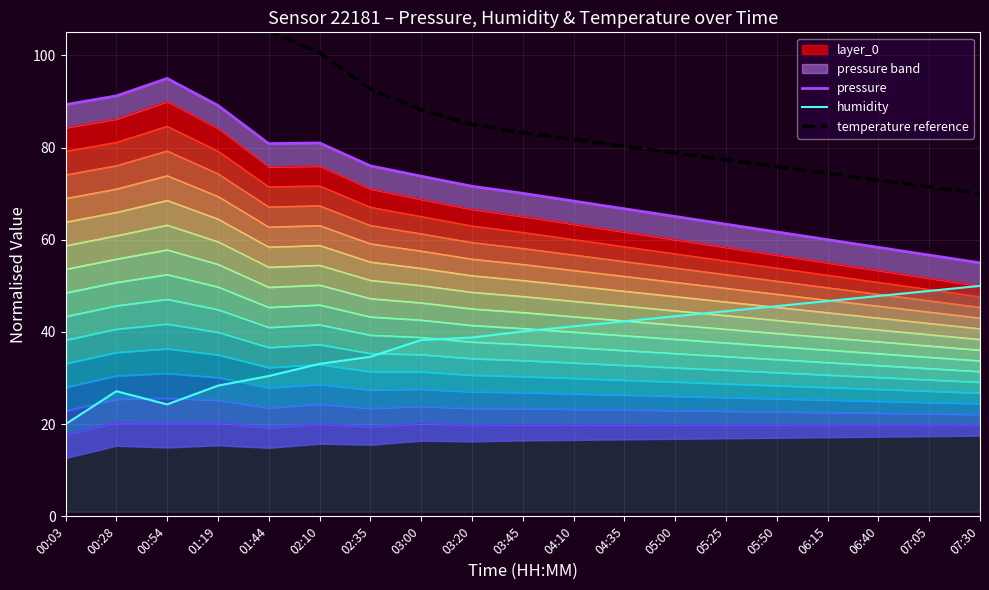

True or false: pressure and humidity intersect in this chart.

False